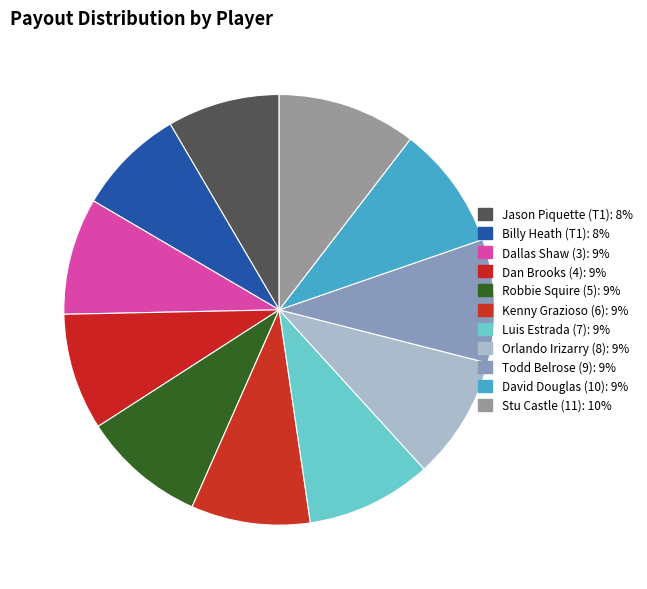

Which slice is the largest?

Stu Castle (11)